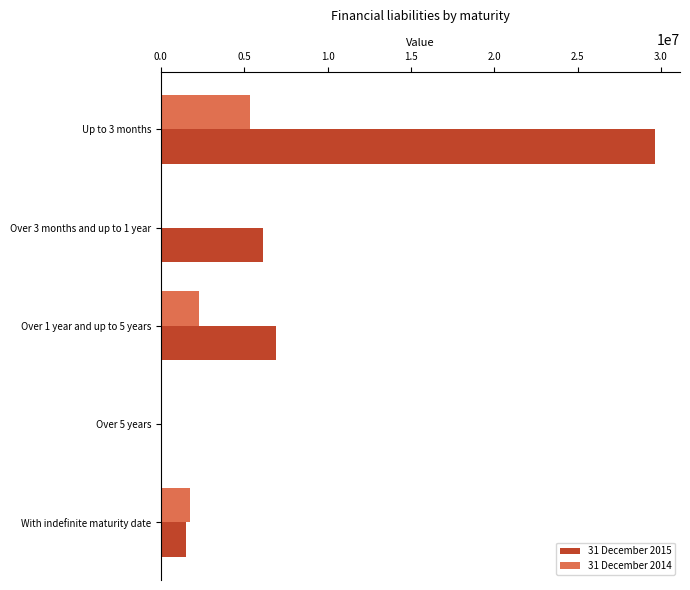

What is the sum of the 31 December 2015 values at With indefinite maturity date and Up to 3 months?

31148004.0